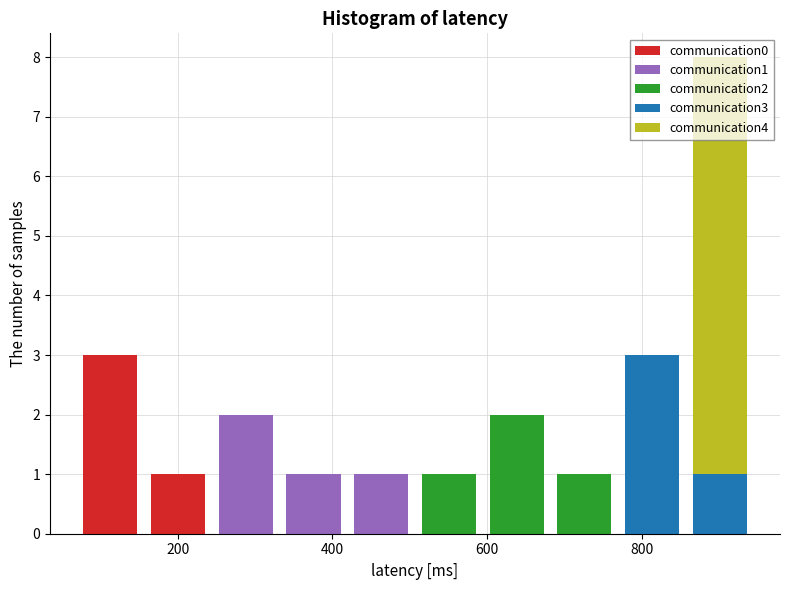

Reading left to right, transcribe this chart: for each stacked bar, give the range it covers on the x-axis and its total height. Neither the bar edges nor the heights are printed on the chart, so give them approximately, as read against the axes.

60 to 160: 3
160 to 240: 1
240 to 340: 2
340 to 420: 1
420 to 500: 1
500 to 600: 1
600 to 680: 2
680 to 760: 1
760 to 860: 3
860 to 940: 8